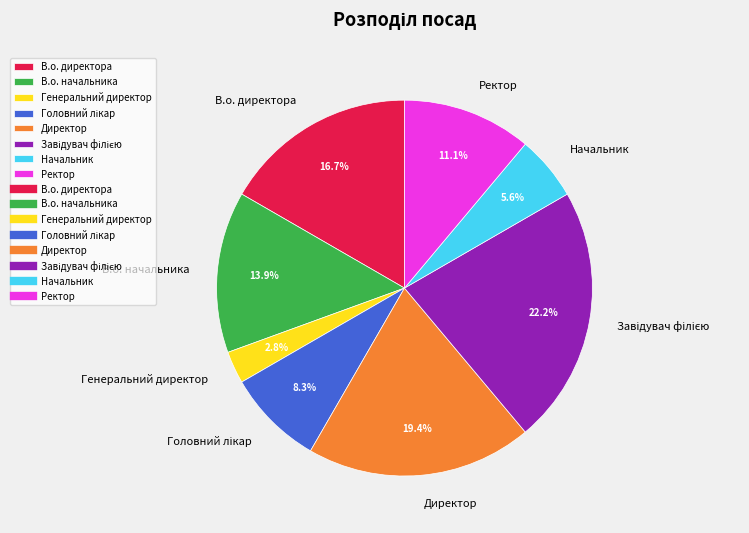

How many slices are in this pie chart?

8